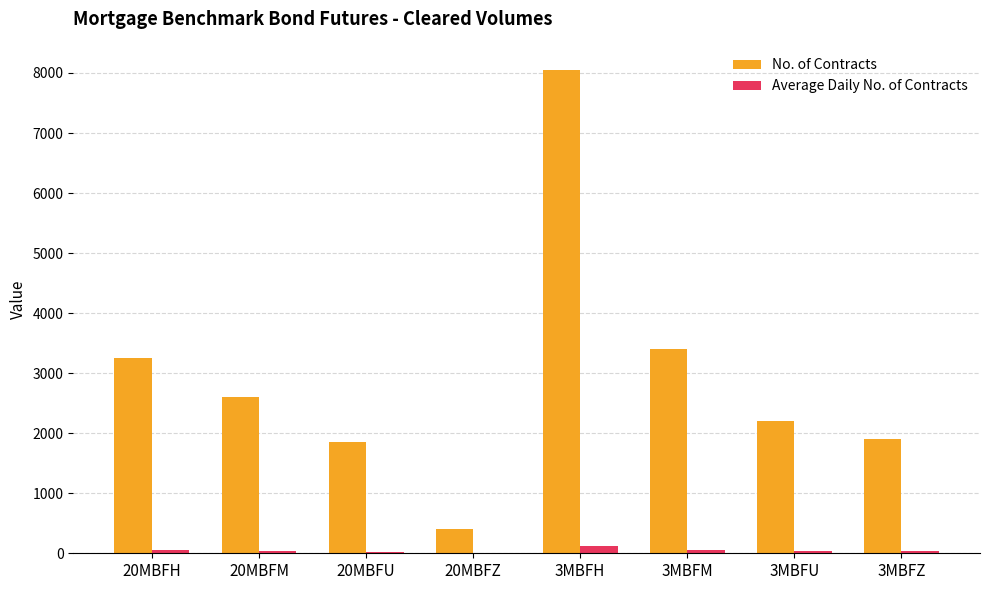

Between 20MBFM and 20MBFU, which series saw the biggest shift?

No. of Contracts